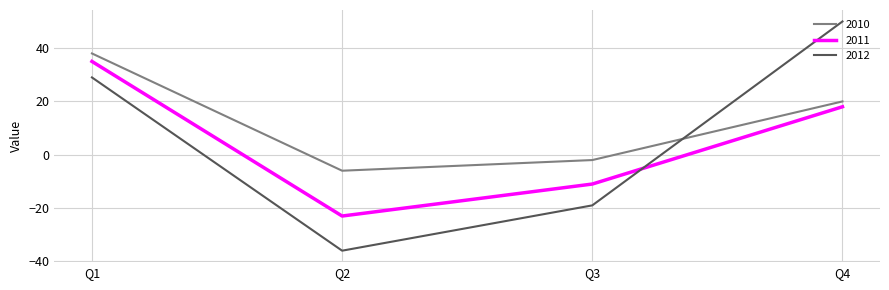

Is the value of 2011 at Q1 greater than the value of 2012 at Q3?

Yes